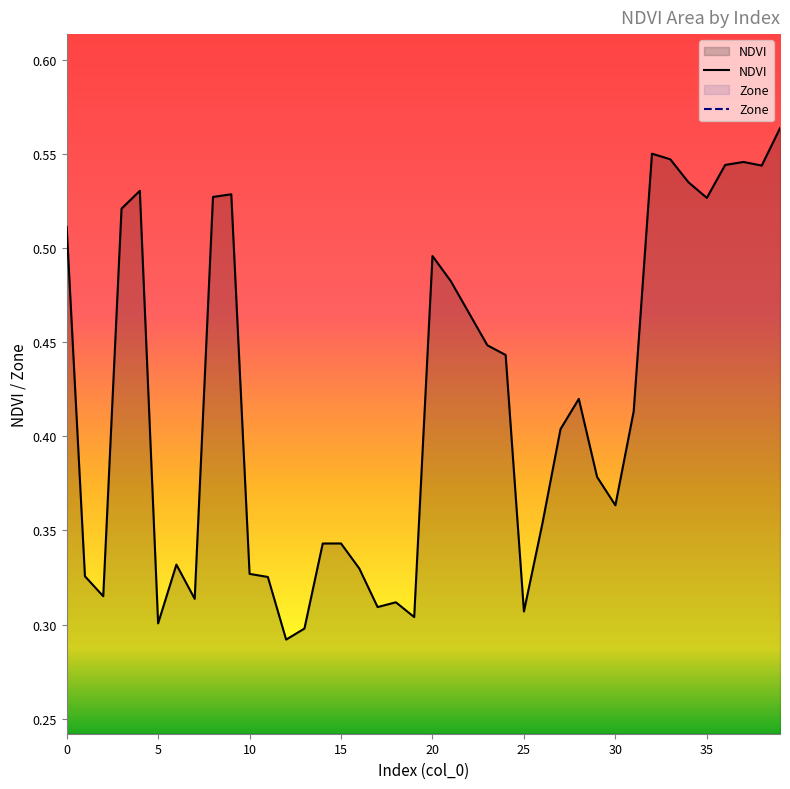

How many values are between 0 and 1?

40